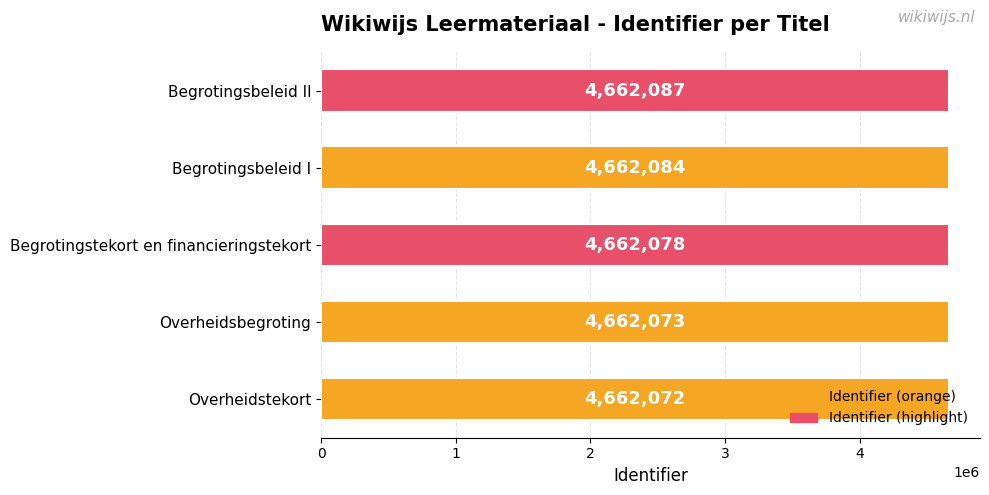

Is it true that the value at Begrotingsbeleid II is 4662087?

True